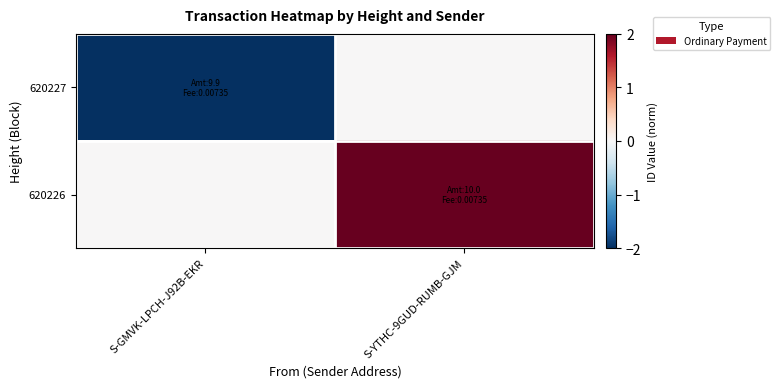

Which category has the lowest value across all series?

S-GMVK-LPCH-J92B-EKR